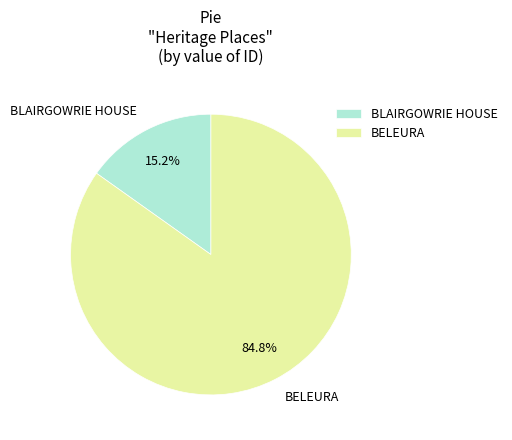

How many slices are in this pie chart?

2